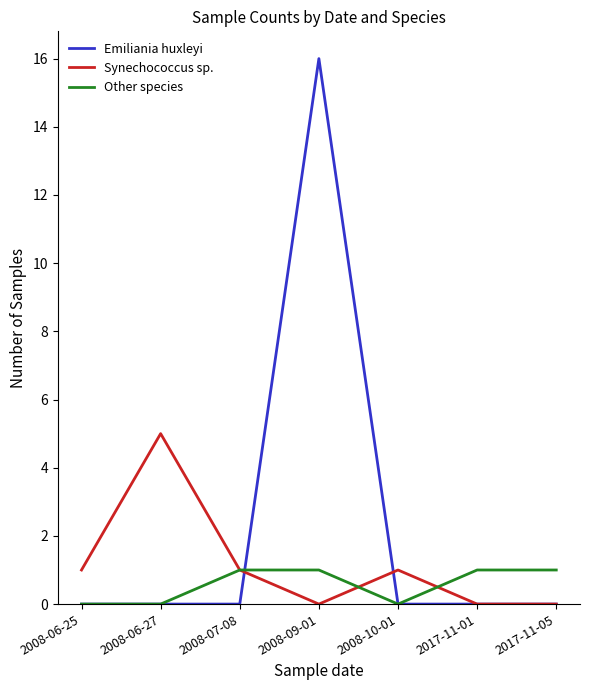

What is the maximum value for Emiliania huxleyi?

16